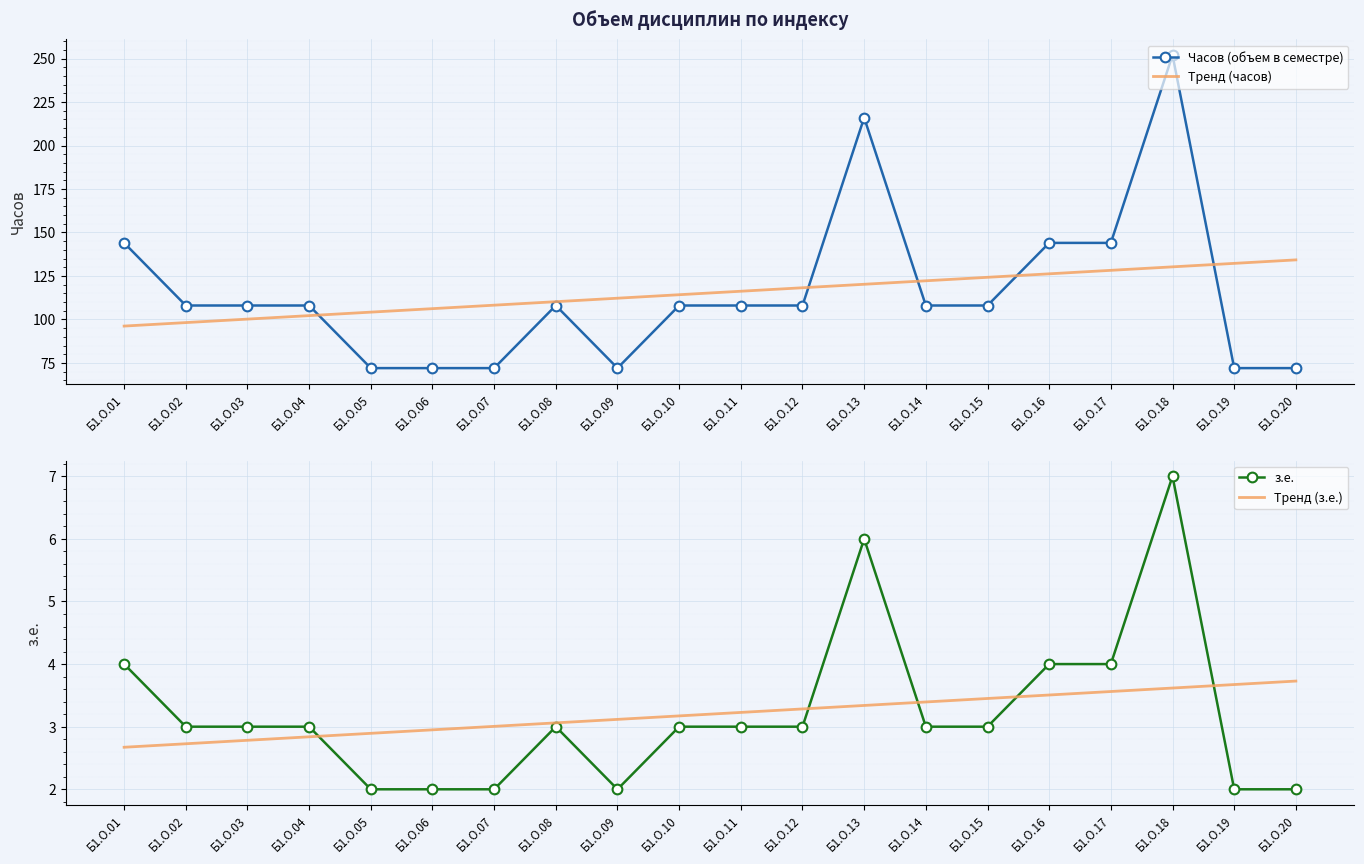

True or false: Тренд (з.е.) has more than 0 interior local peaks.

False